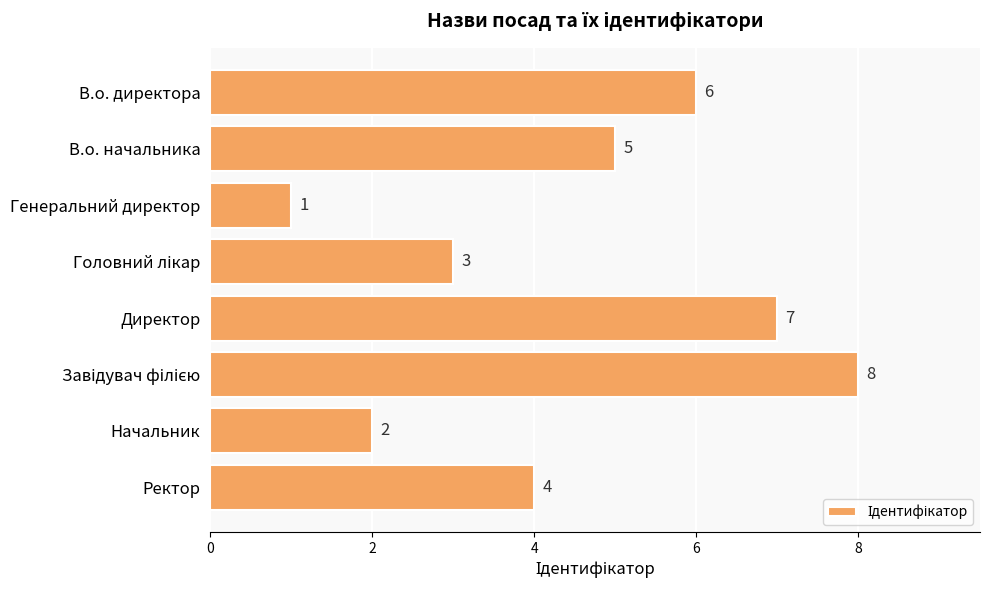

How many values are between 3 and 7?

5